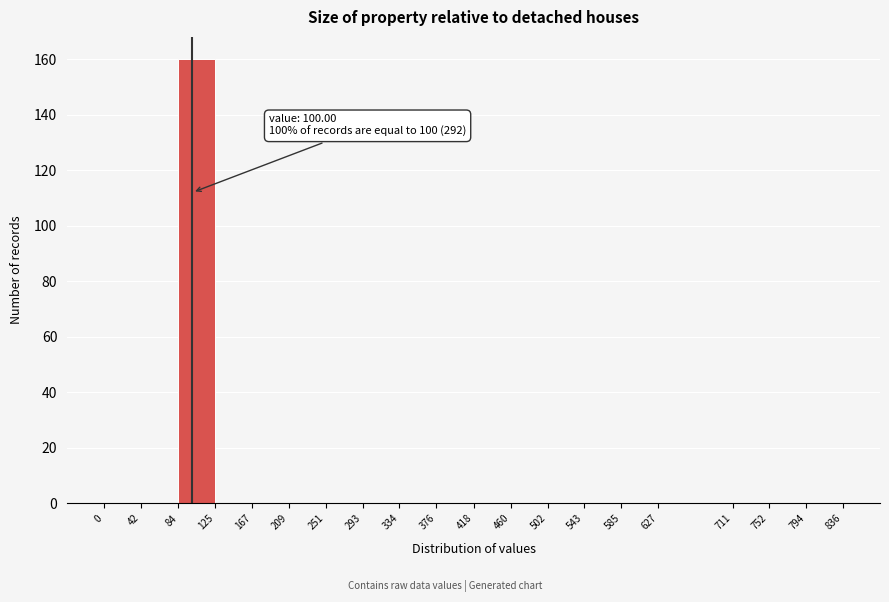

Over which range of the x-axis is the bar tallest?

84 to 125